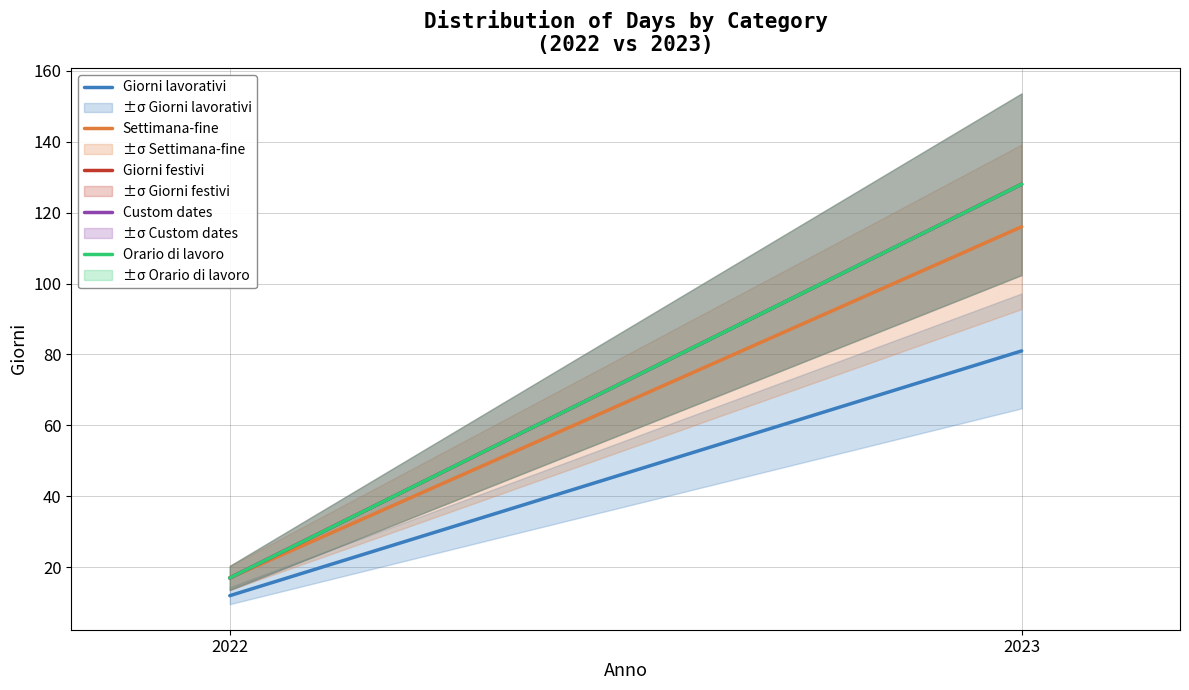

The value of Giorni lavorativi at 2023 is 133. True or false?

False